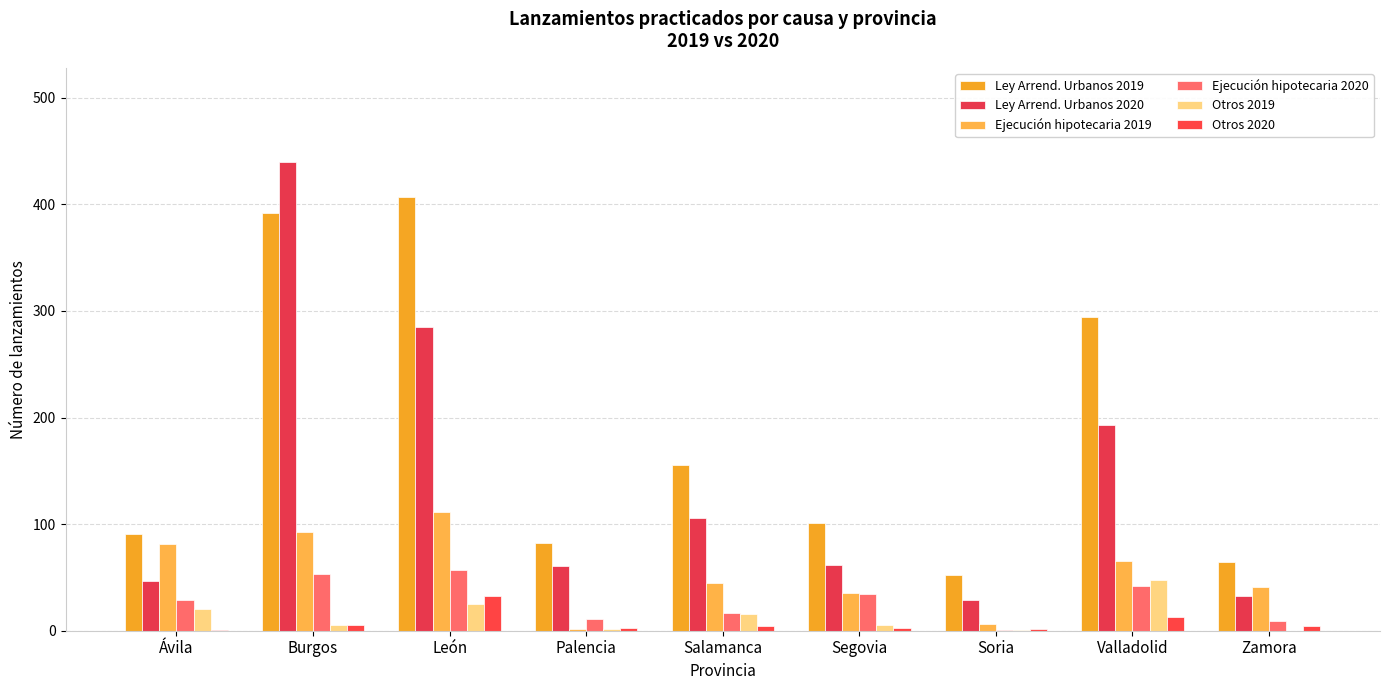

What is the difference between the second highest and second lowest values in the Ejecución hipotecaria 2020 series?

44